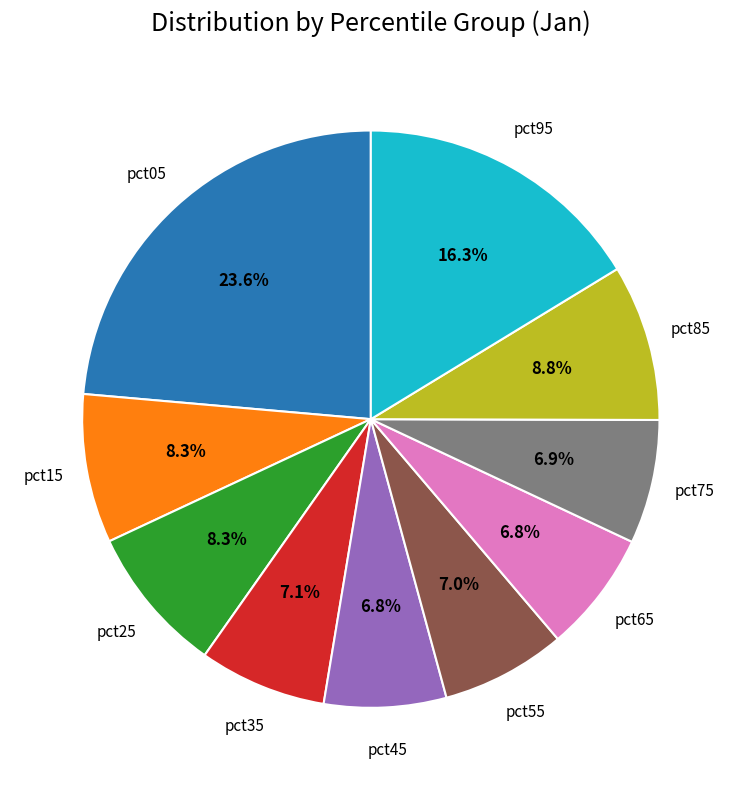

Does any single category account for the majority?

No